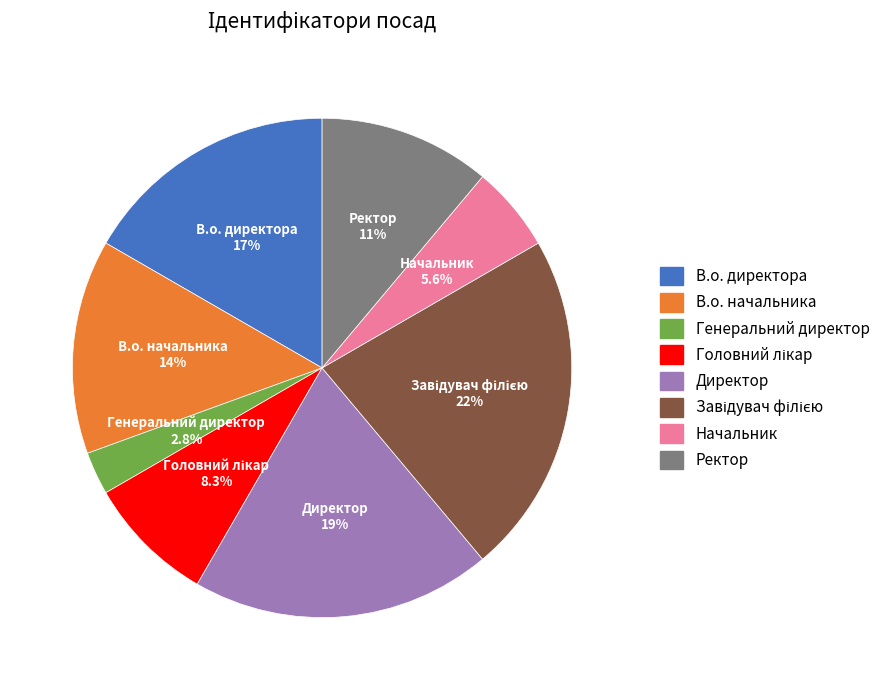

Between В.о. начальника and Директор, which is larger?

Директор